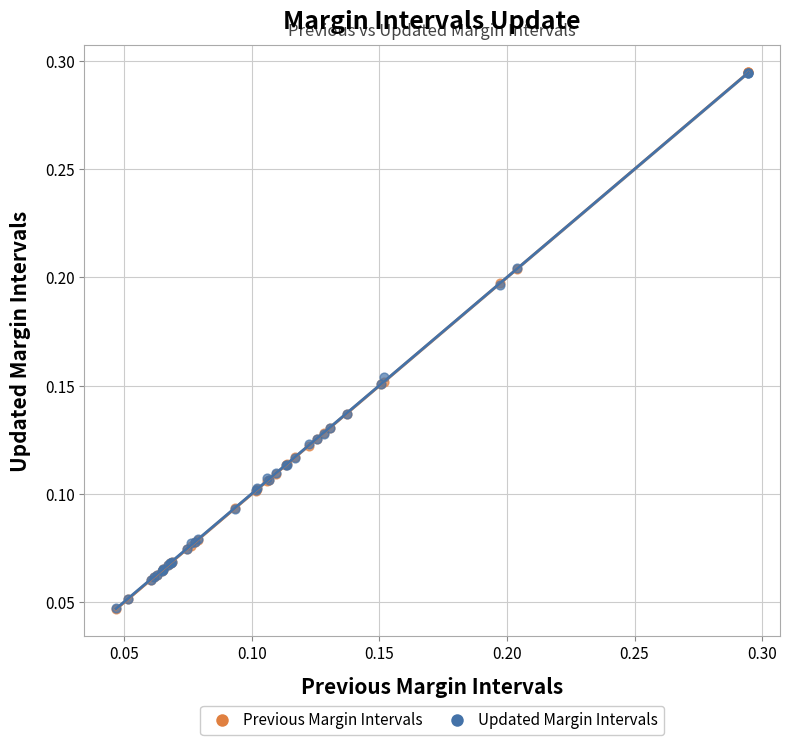

What are all the series names shown in the legend?

Previous Margin Intervals, Updated Margin Intervals